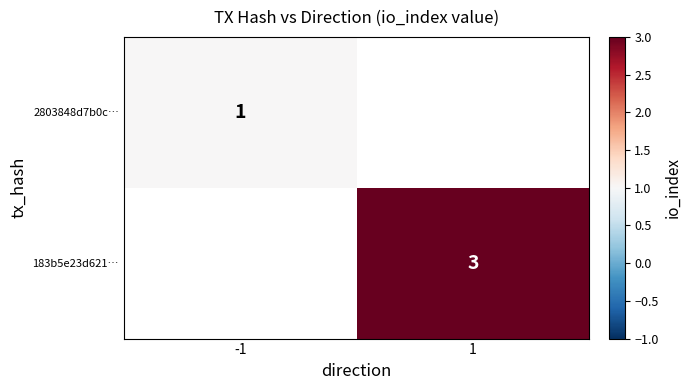

Is it true that 2803848d7b0c… equals 1 at -1?

True